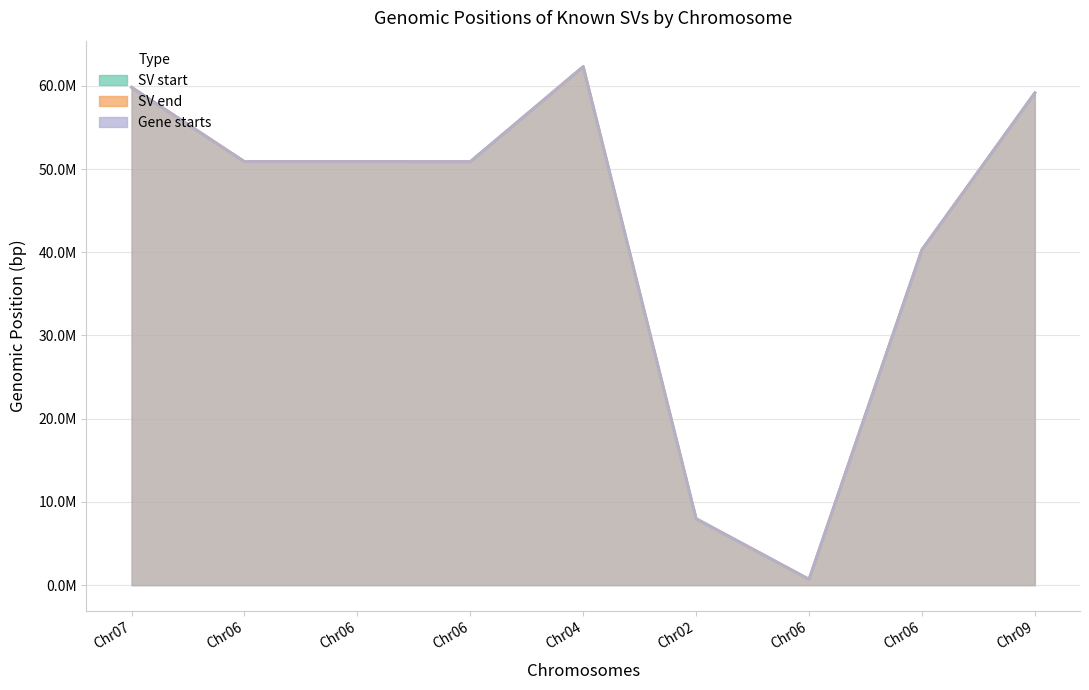

Where is SV start nearest to the value 31506577?

Chr06